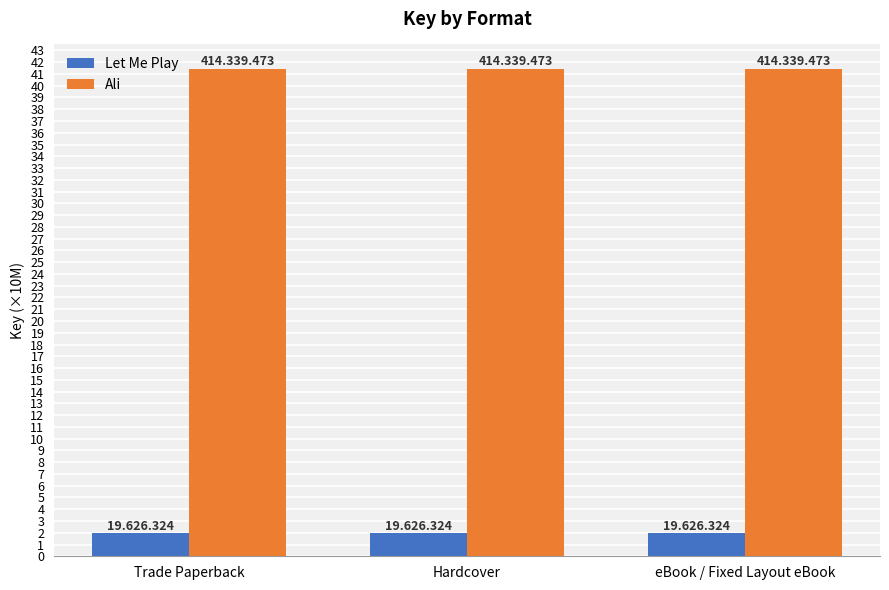

What is the label of the 3rd bar from the right?

Trade Paperback